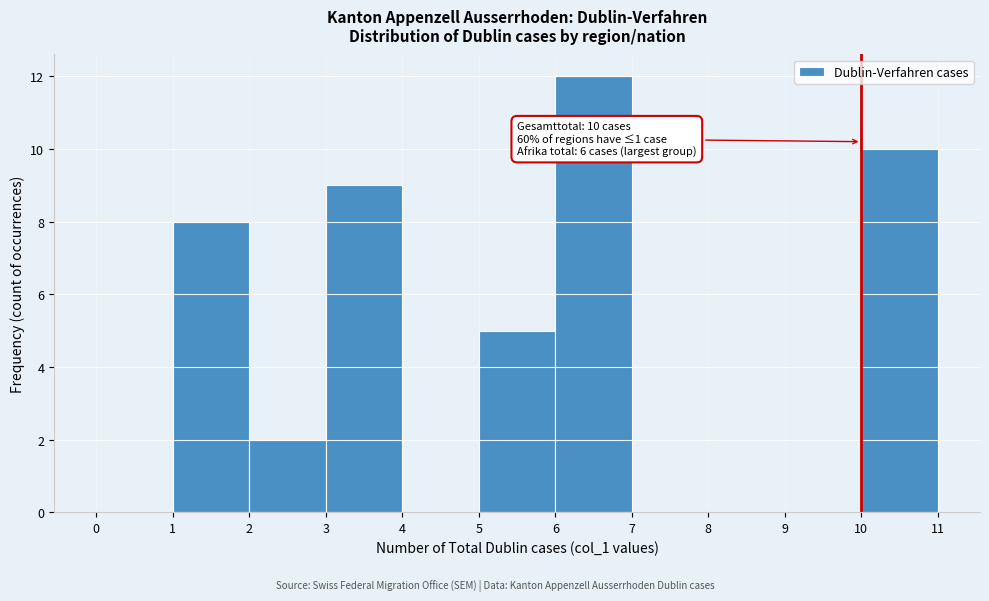

Which range on the x-axis has the tallest bar?

6 to 7